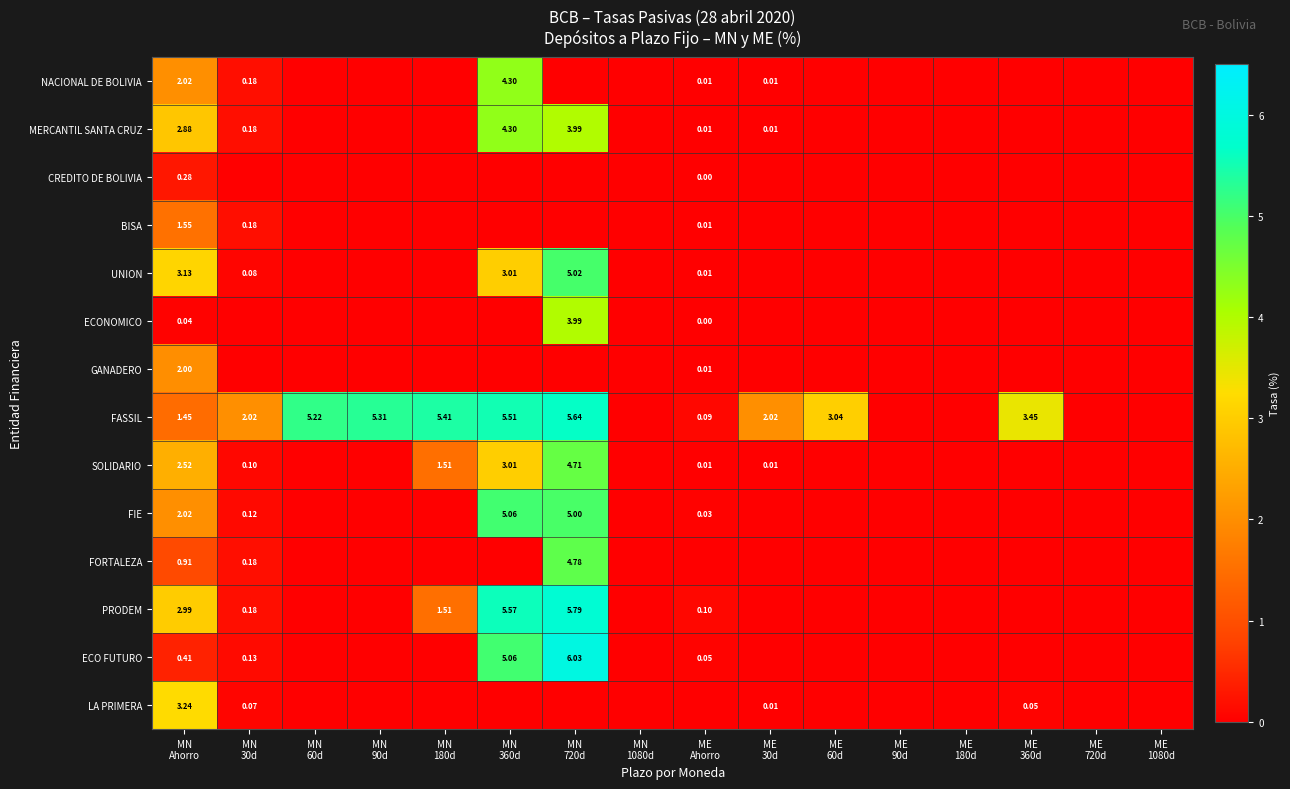

What is the maximum value shown in the chart?

6.0